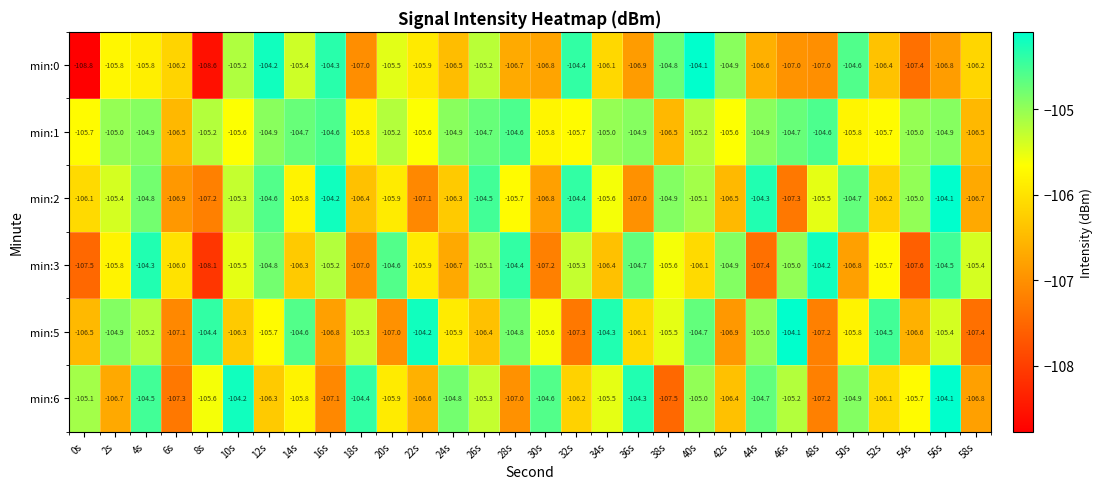

Which label corresponds to the smallest value in the chart?

0s